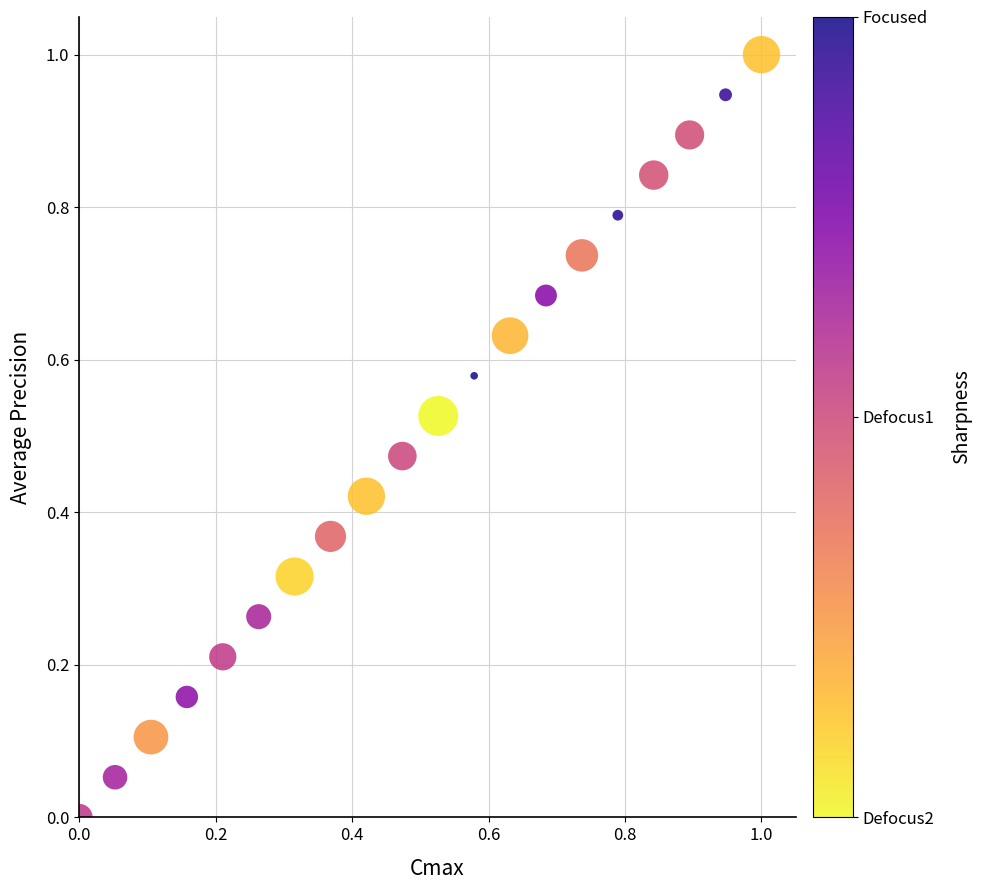

What is the range of Y values (max minus min)?

1.0